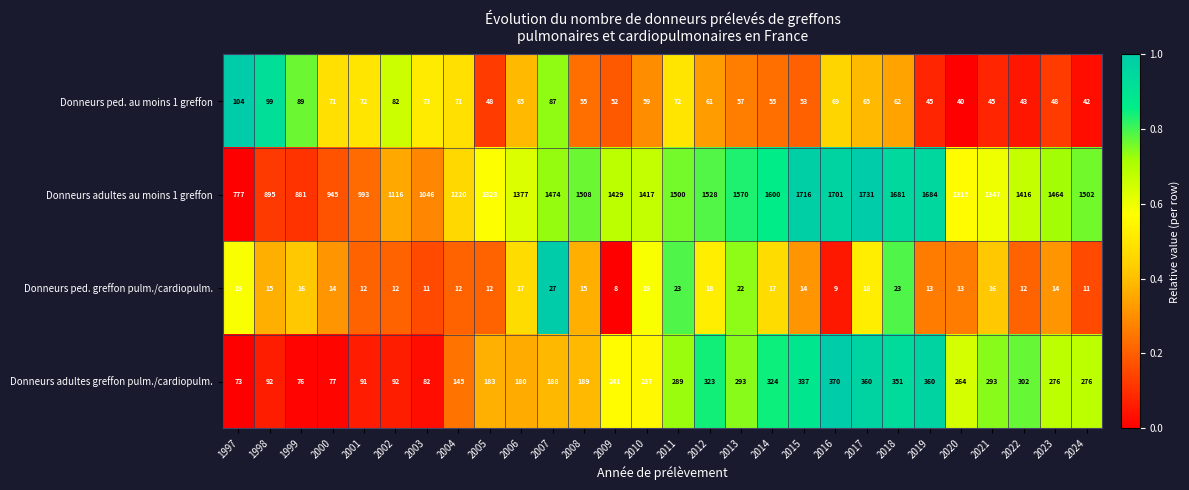

At which label is Donneurs adultes greffon pulm./cardiopulm. closest to 221?

2010